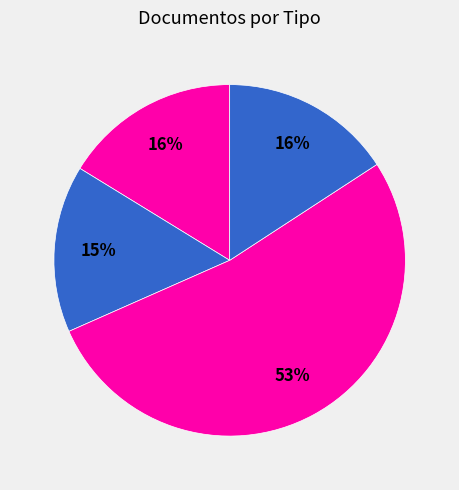

How many segments does this pie chart have?

4